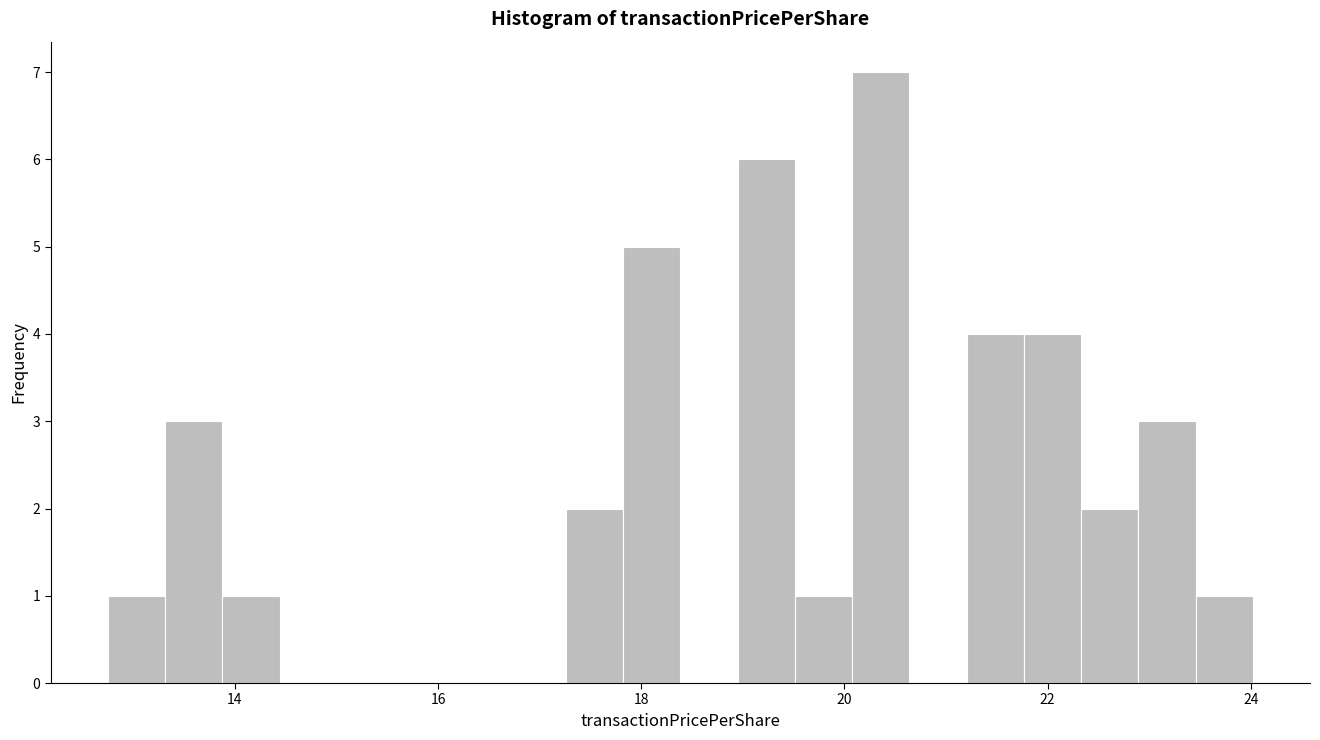

Around what value on the x-axis is the tallest bar? Give the approximate position of its centre, as read against the axis.

20.4